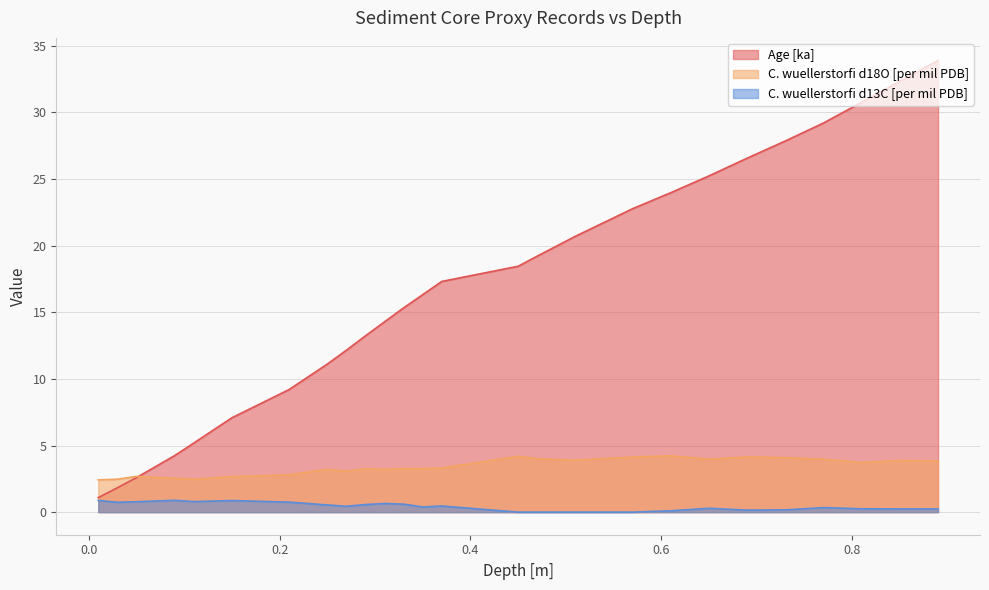

What is the value of the C. wuellerstorfi d18O [per mil PDB] point at the 25th from the left?

3.9